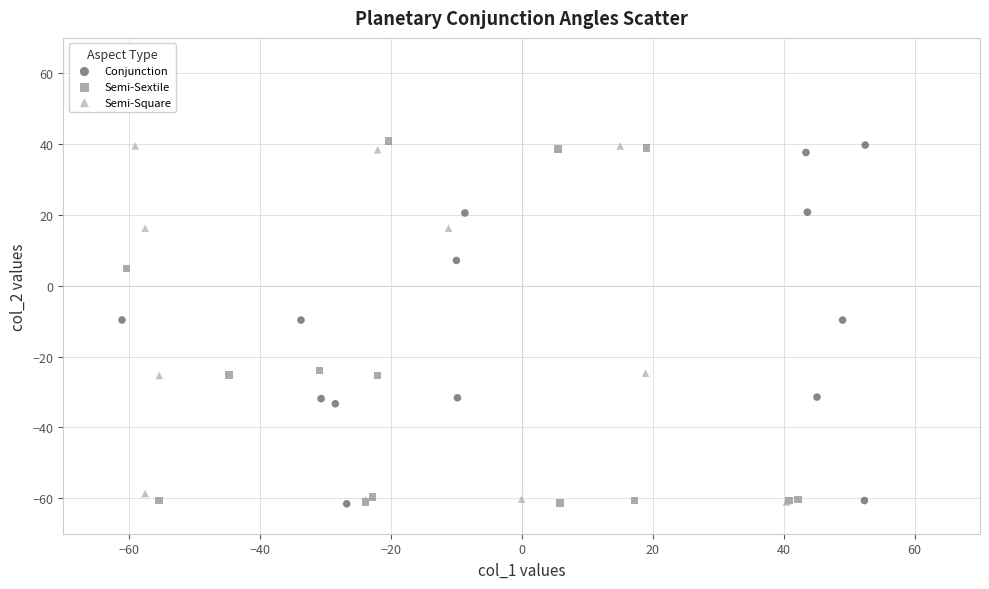

Which series reaches the maximum Y coordinate?

Semi-Sextile